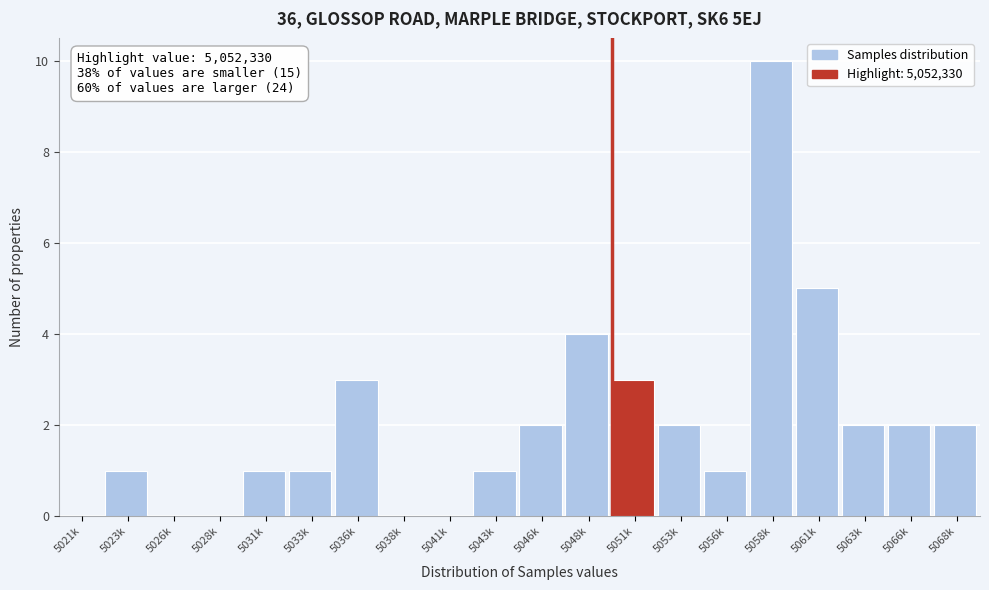

Reading right to left, transcribe all the data shown in this chart.

5068k=2	5066k=2	5063k=2	5061k=5	5058k=10	5056k=1	5053k=2	5051k=3	5048k=4	5046k=2	5043k=1	5041k=0	5038k=0	5036k=3	5033k=1	5031k=1	5028k=0	5026k=0	5023k=1	5021k=0